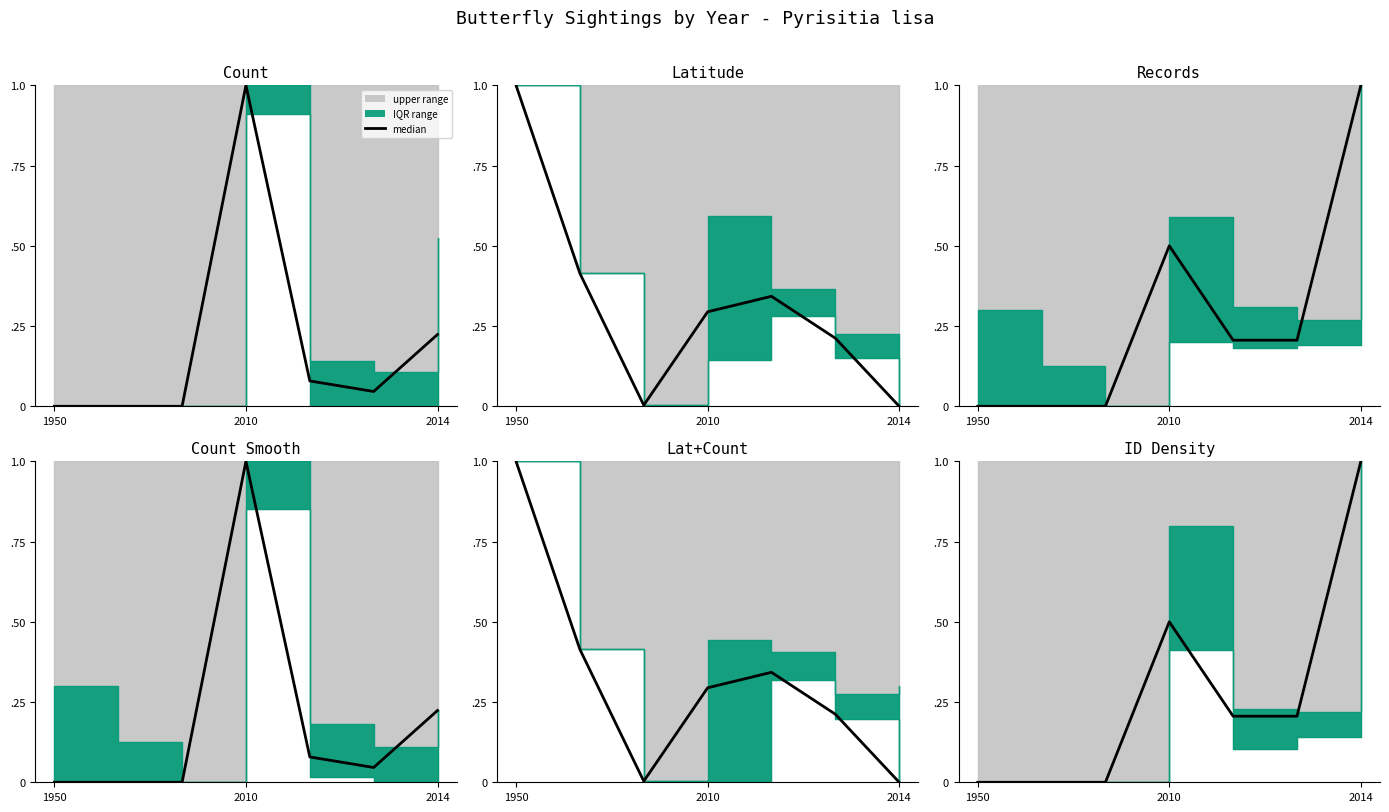

Is this an area chart (filled region under the line)?

No